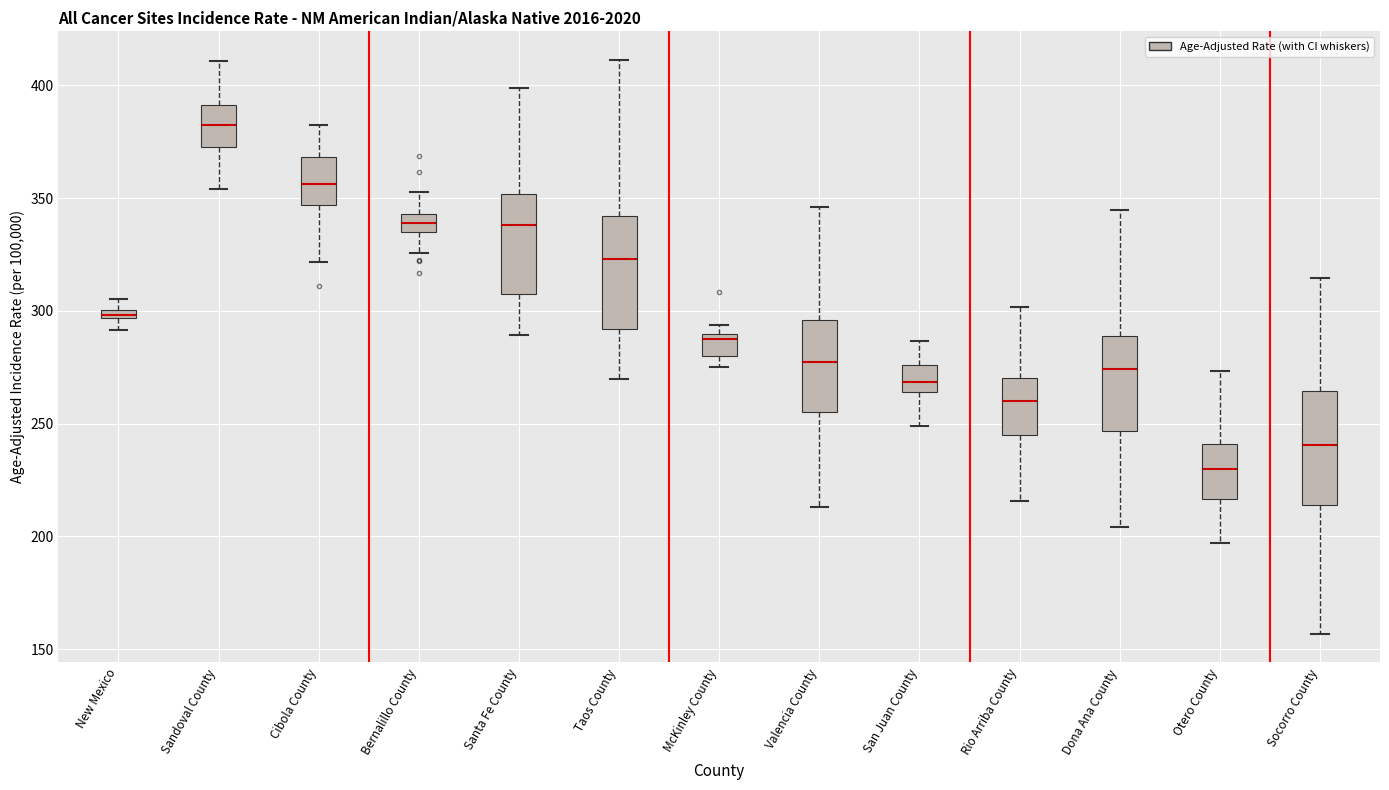

Which box's median line is the lowest?

Otero County